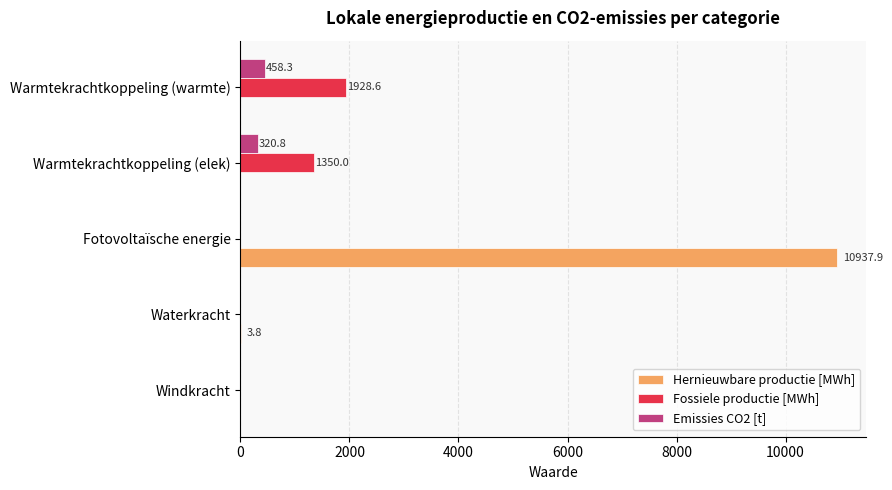

At which label does Fossiele productie [MWh] reach its peak?

Warmtekrachtkoppeling (warmte)